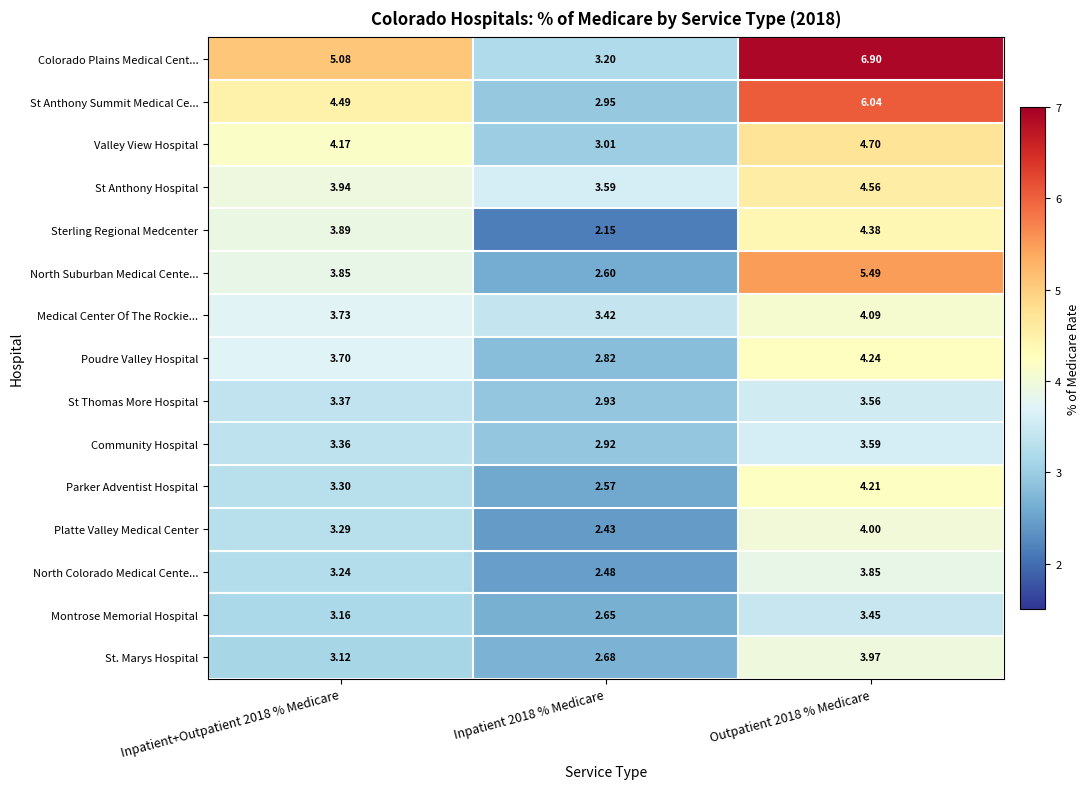

What is the maximum value shown in the chart?

6.9